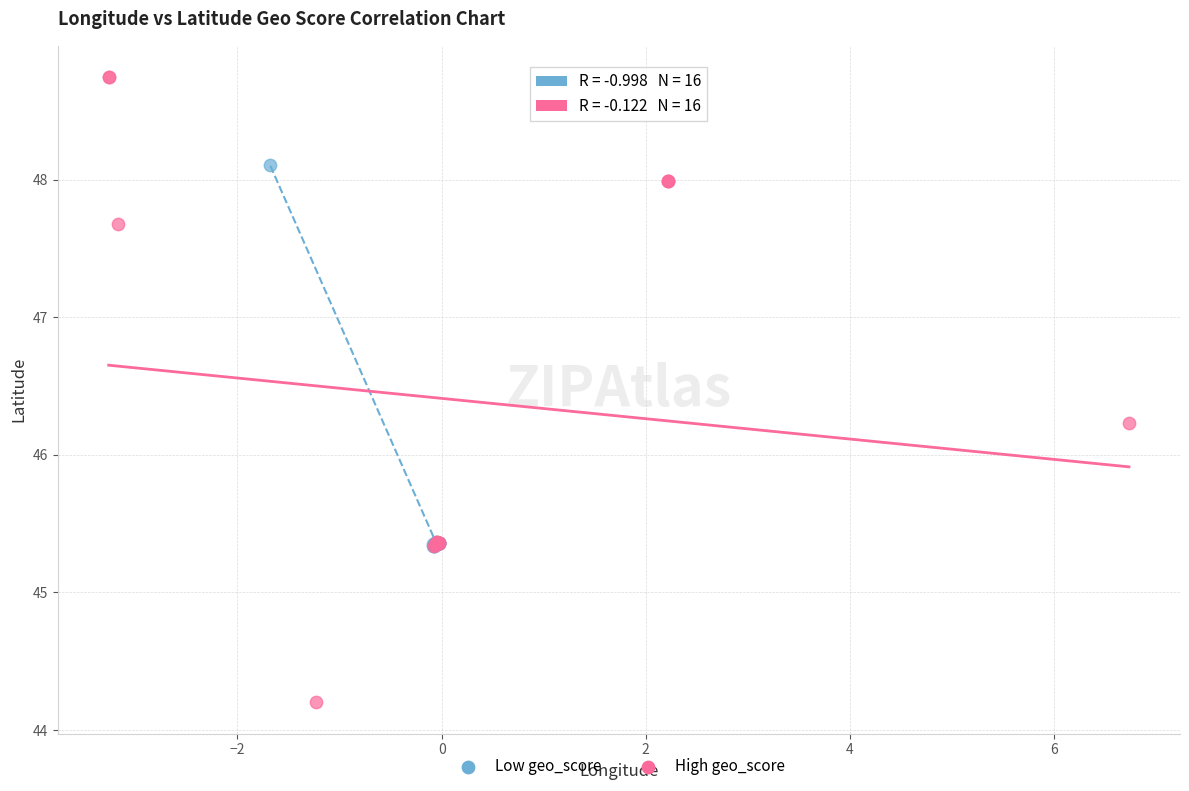

Which series has the largest Y range (max minus min)?

High geo_score